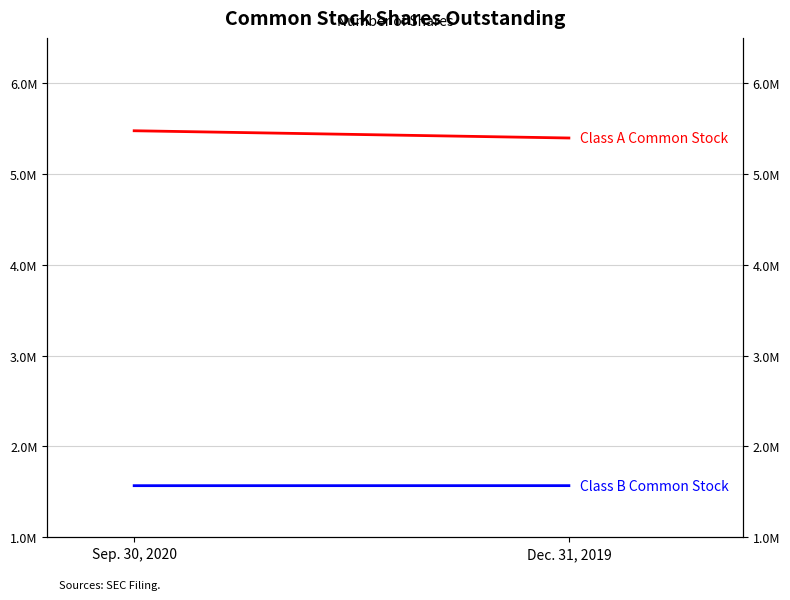

What is the label of the 2nd point from the left?

Dec. 31, 2019